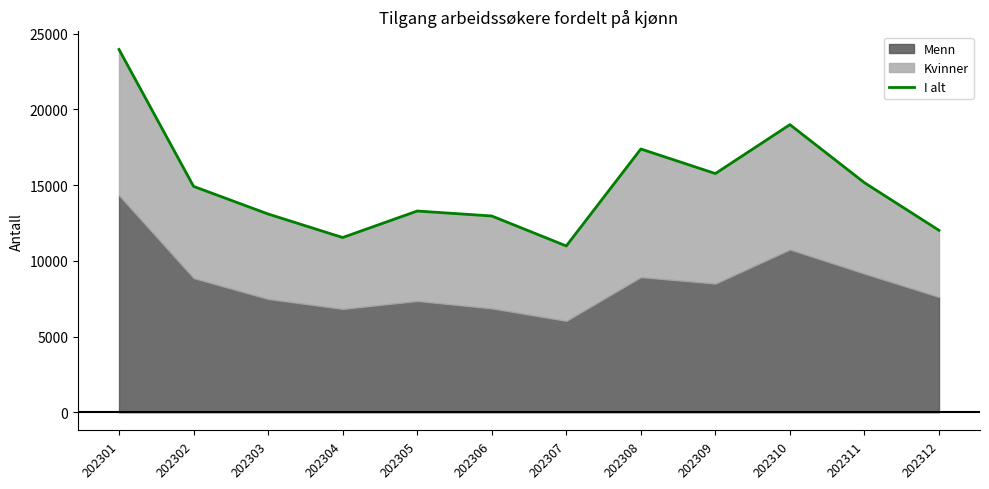

Reading left to right, extract all data points from this chart.

23961	14919	13094	11541	13291	12964	10984	17389	15766	18997	15161	12016